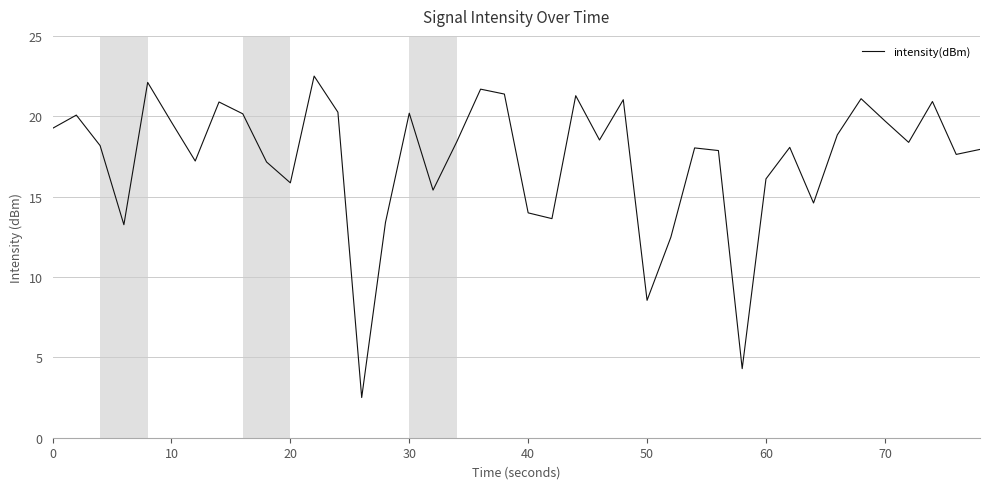

What is the average value?

17.3